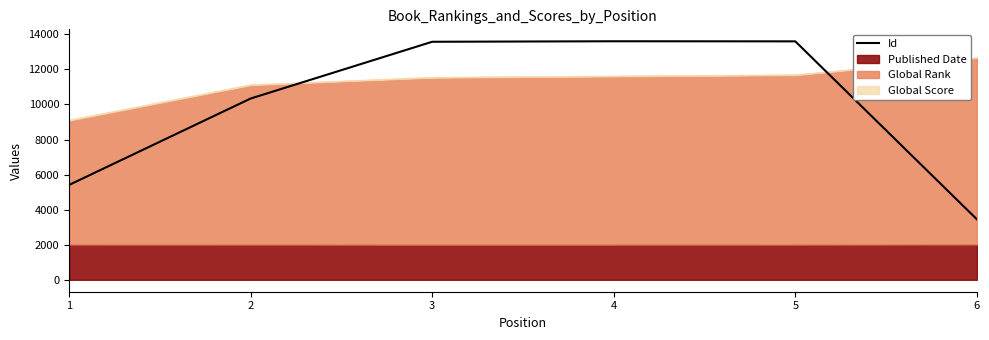

What is the difference between the maximum and minimum values?

10155